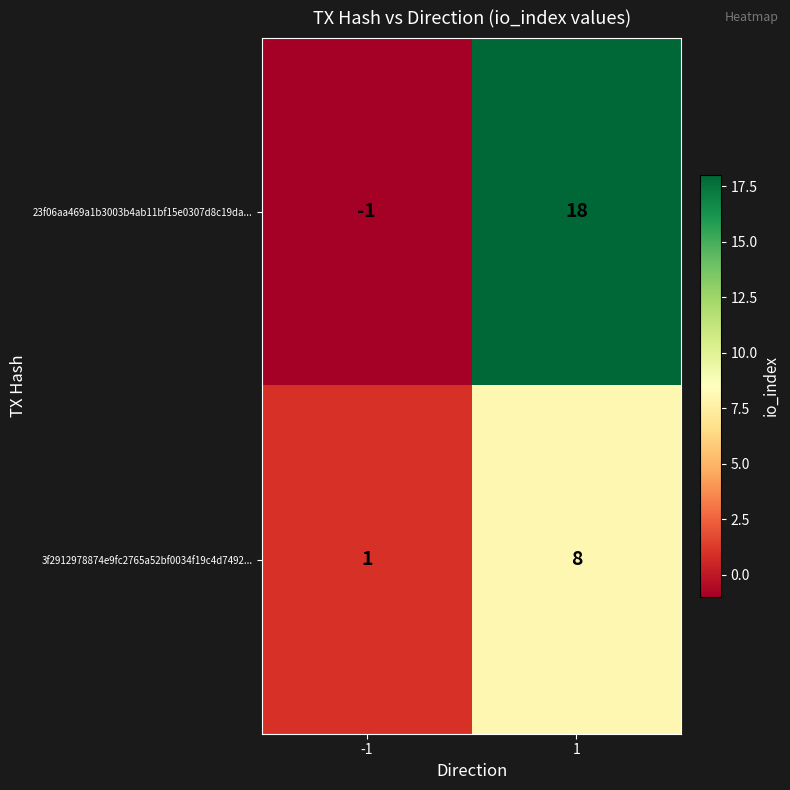

True or false: 23f06aa469a1b3003b4ab11bf15e0307d8c19da... has a value of 27 at 1.

False